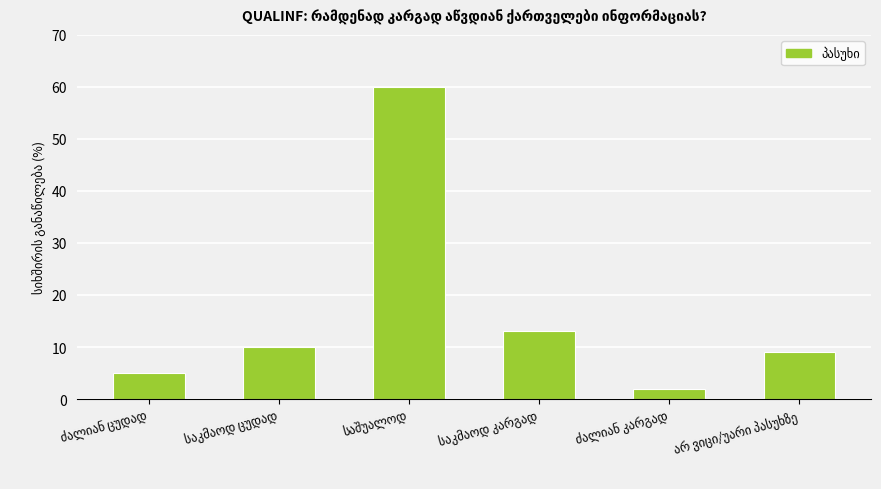

What is the value of the 1st bar from the left?

5